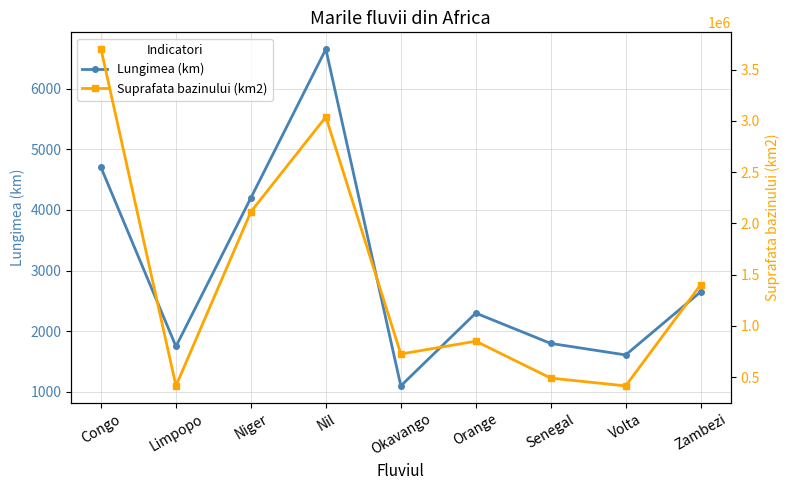

Rank the series by their average value, from lowest to highest.

Lungimea (km), Suprafata bazinului (km2)